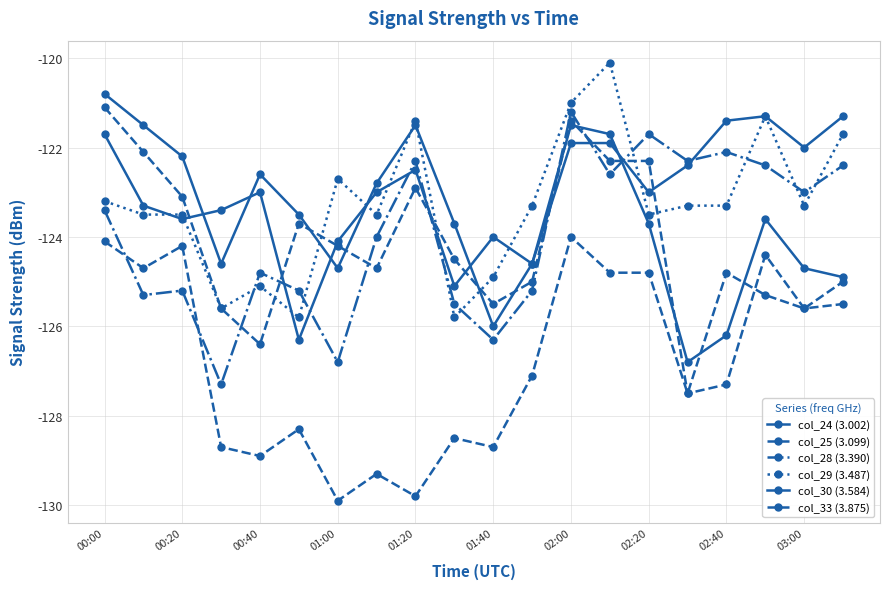

What is the difference between the maximum and minimum values in the col_28 (3.390) series?

6.1